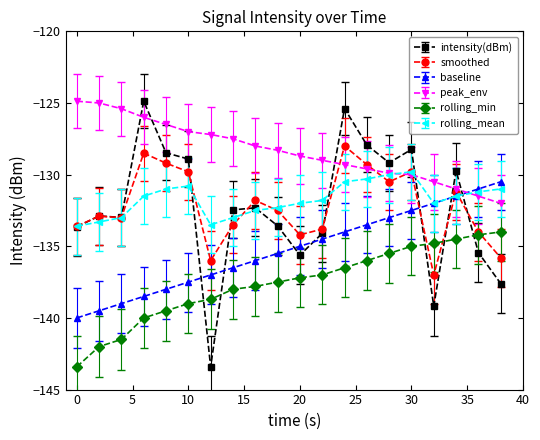

True or false: rolling_min and rolling_mean intersect in this chart.

False